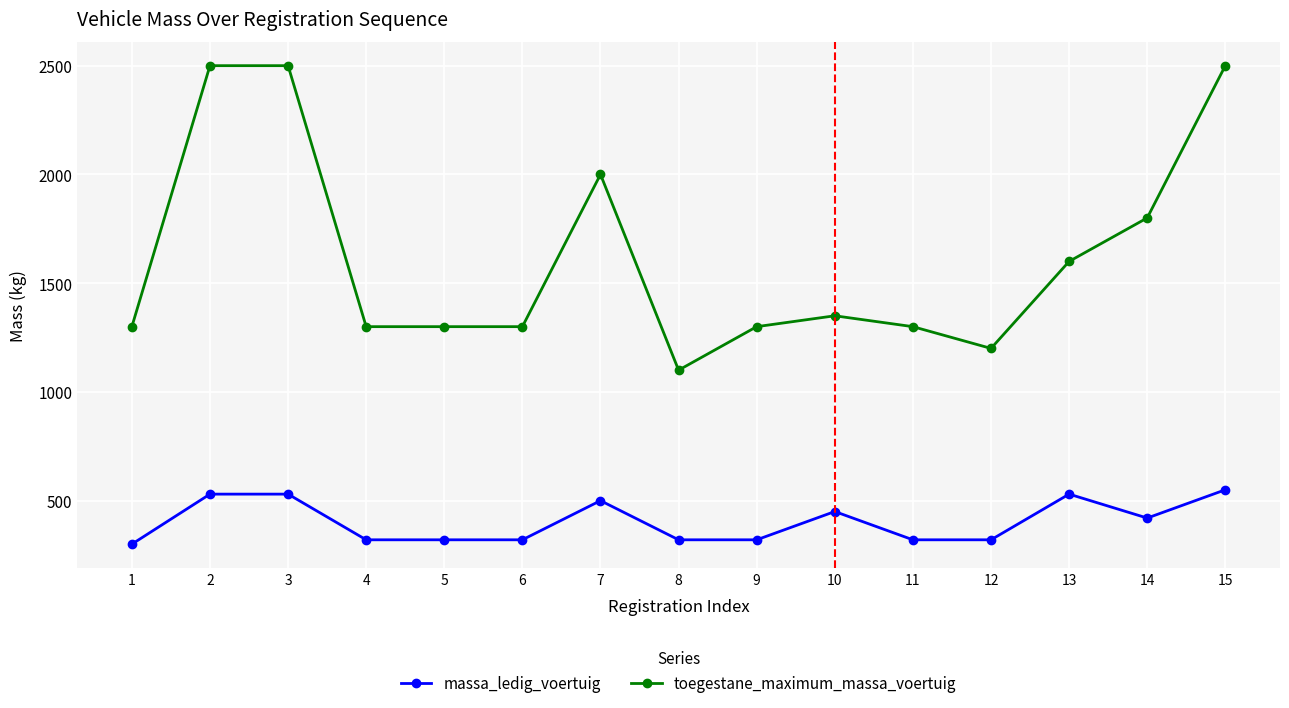

The value of massa_ledig_voertuig at 1 is 300. True or false?

True